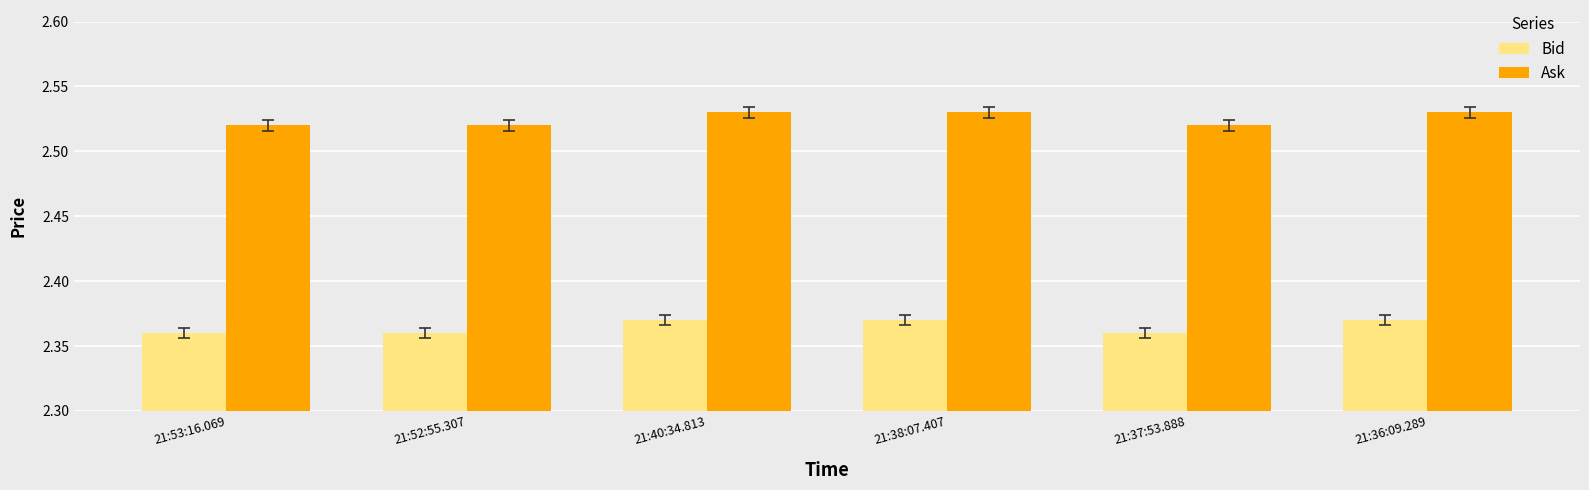

Are the bars horizontal?

No